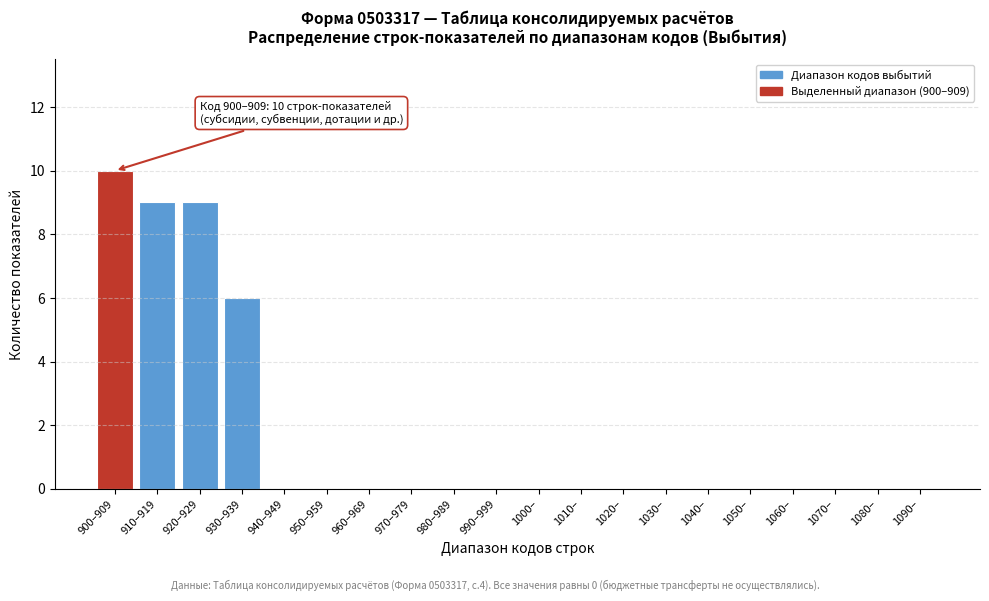

Reading left to right, what are all the values shown in this chart?

900–909=10	910–919=9	920–929=9	930–939=6	940–949=0	950–959=0	960–969=0	970–979=0	980–989=0	990–999=0	1000–=0	1010–=0	1020–=0	1030–=0	1040–=0	1050–=0	1060–=0	1070–=0	1080–=0	1090–=0